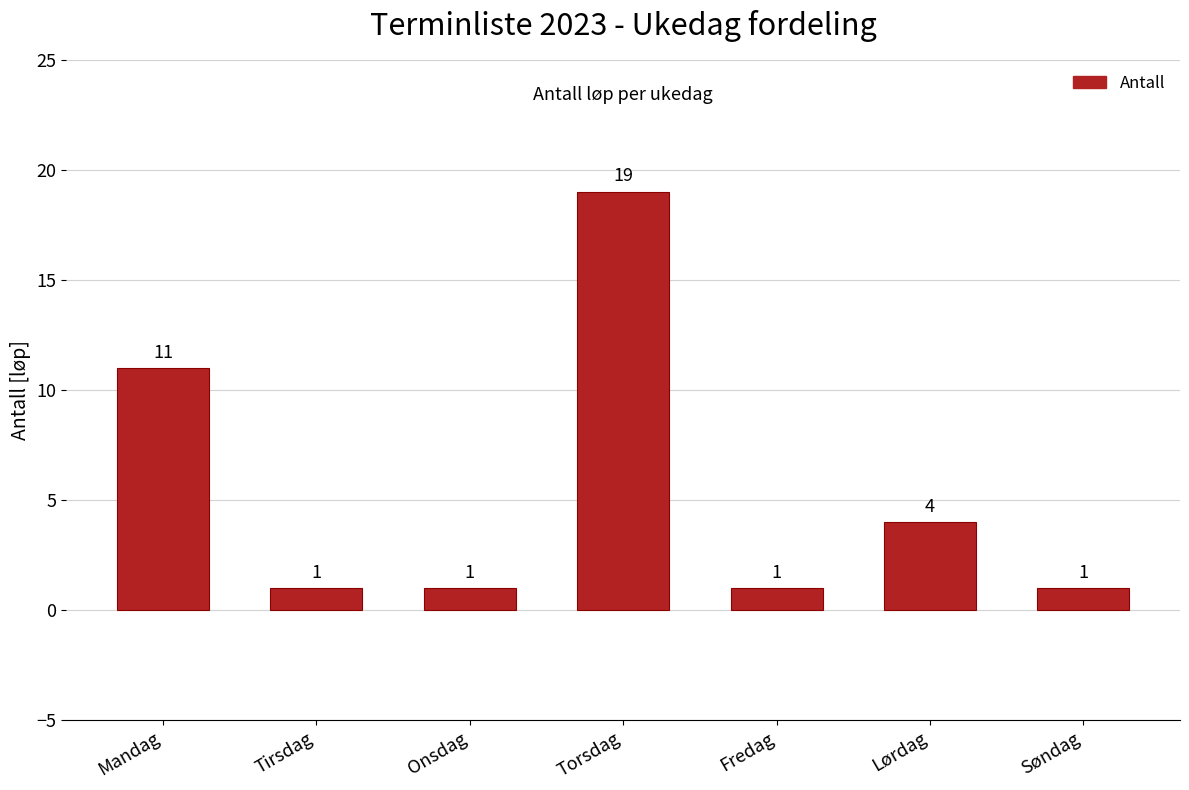

Does the chart contain stacked bars?

No